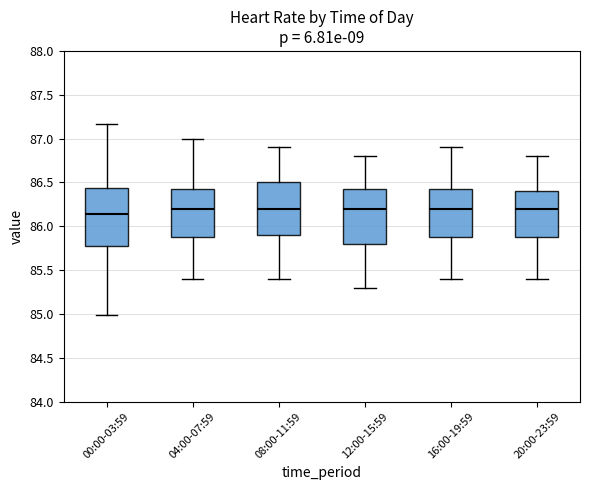

Reading left to right, transcribe this box plot: for each box, give where its median line is, the range the box spans, and where its two whiskers end, as read against the y-axis. The values are not printed on the chart, so give them approximately, as read against the axis.

00:00-03:59: median 86.15, box 85.80 to 86.45, whiskers 85.00 to 87.15
04:00-07:59: median 86.20, box 85.90 to 86.45, whiskers 85.40 to 87.00
08:00-11:59: median 86.20, box 85.90 to 86.50, whiskers 85.40 to 86.90
12:00-15:59: median 86.20, box 85.80 to 86.45, whiskers 85.30 to 86.80
16:00-19:59: median 86.20, box 85.90 to 86.45, whiskers 85.40 to 86.90
20:00-23:59: median 86.20, box 85.90 to 86.40, whiskers 85.40 to 86.80